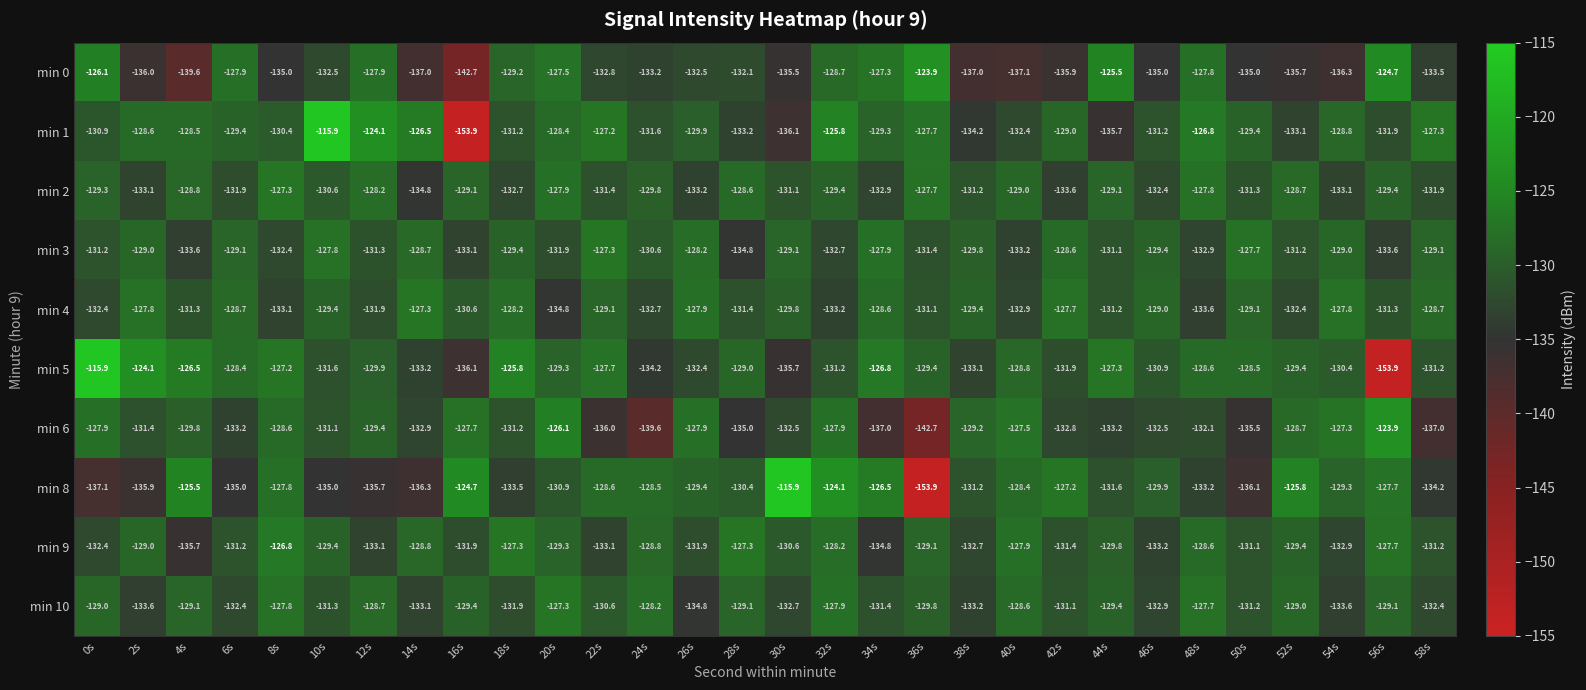

Which series changed the most between 8s and 56s?

min 5